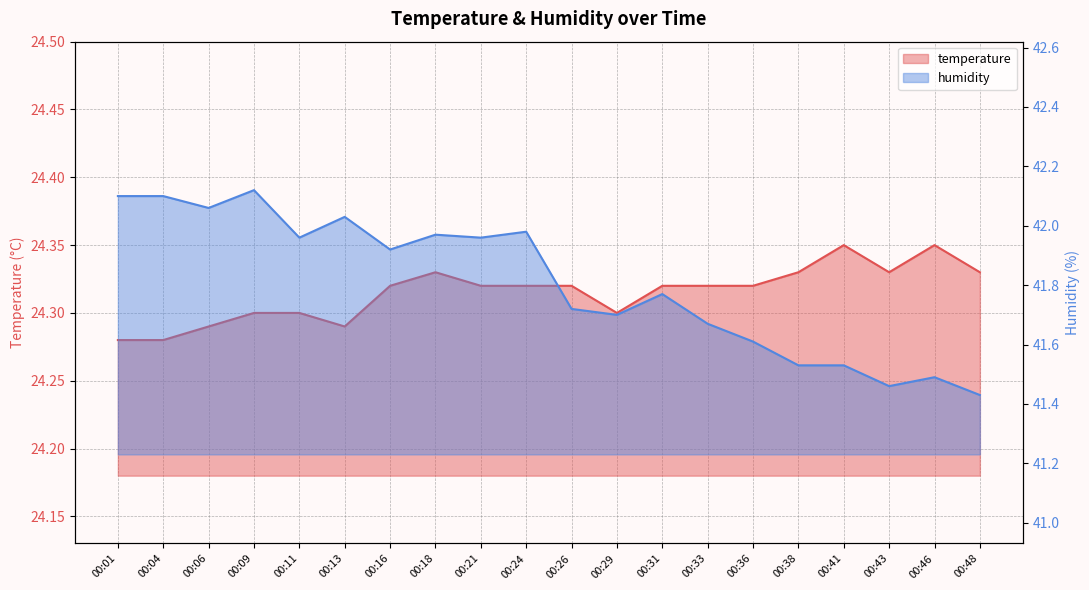

Which series has the widest spread of values?

humidity